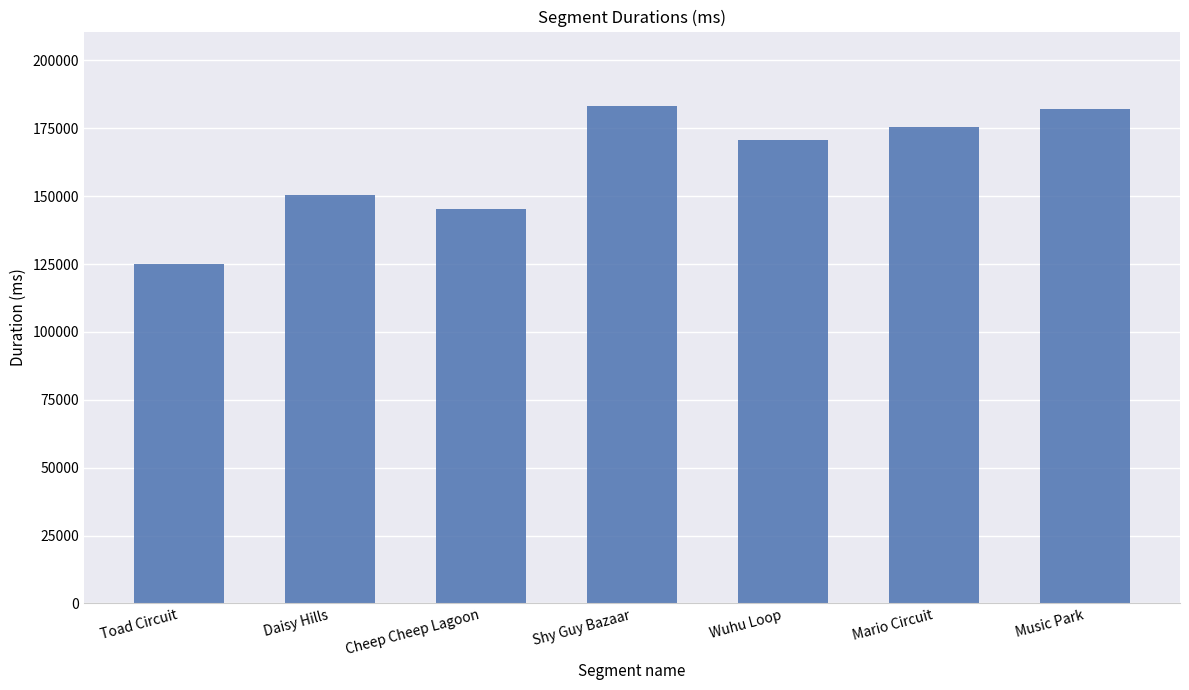

Which has a higher value, Daisy Hills or Cheep Cheep Lagoon?

Daisy Hills